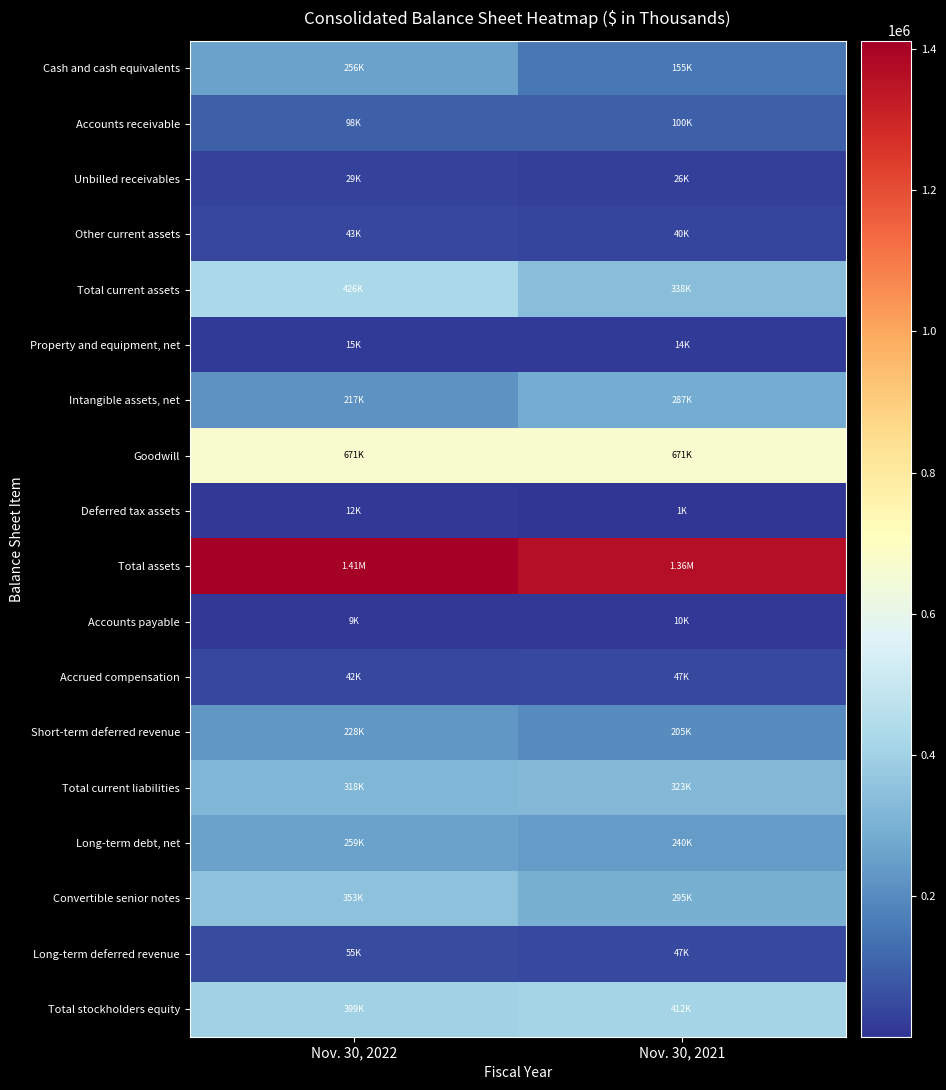

What is the difference between the highest and lowest values at Nov. 30, 2021?

1362122